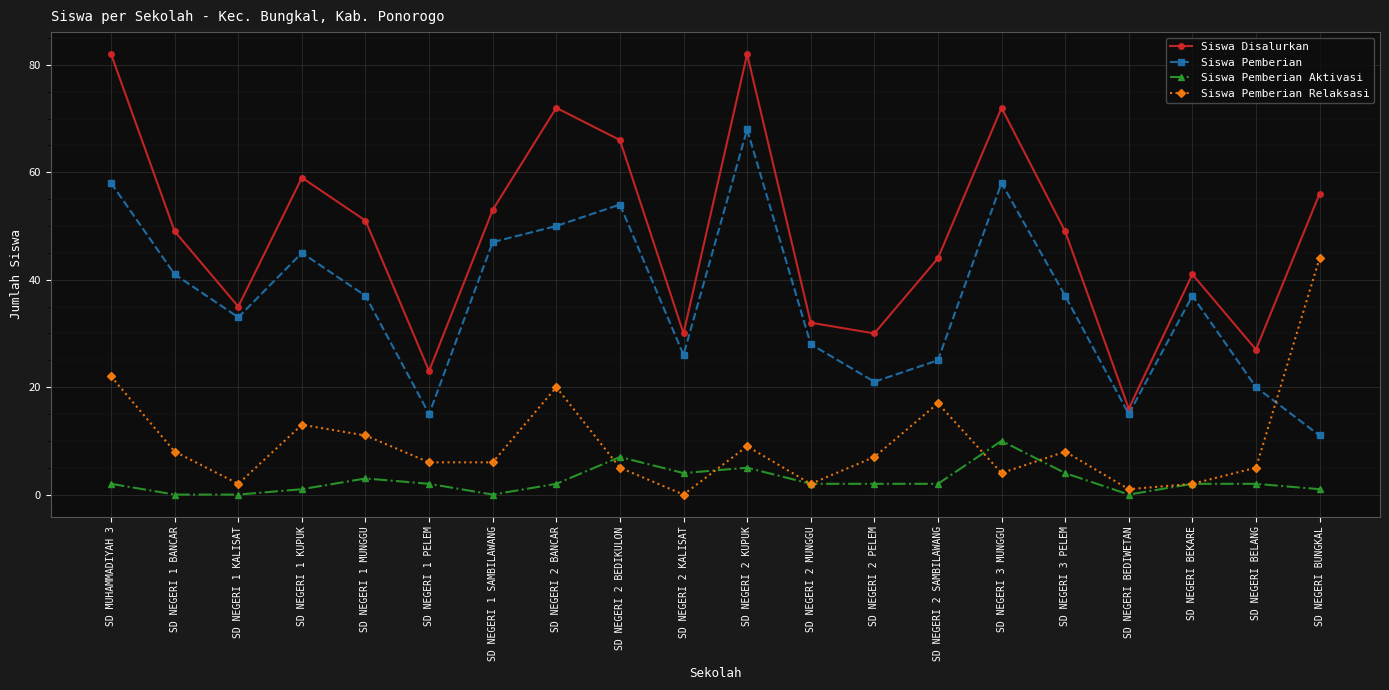

What is the highest value of the Siswa Pemberian series?

68